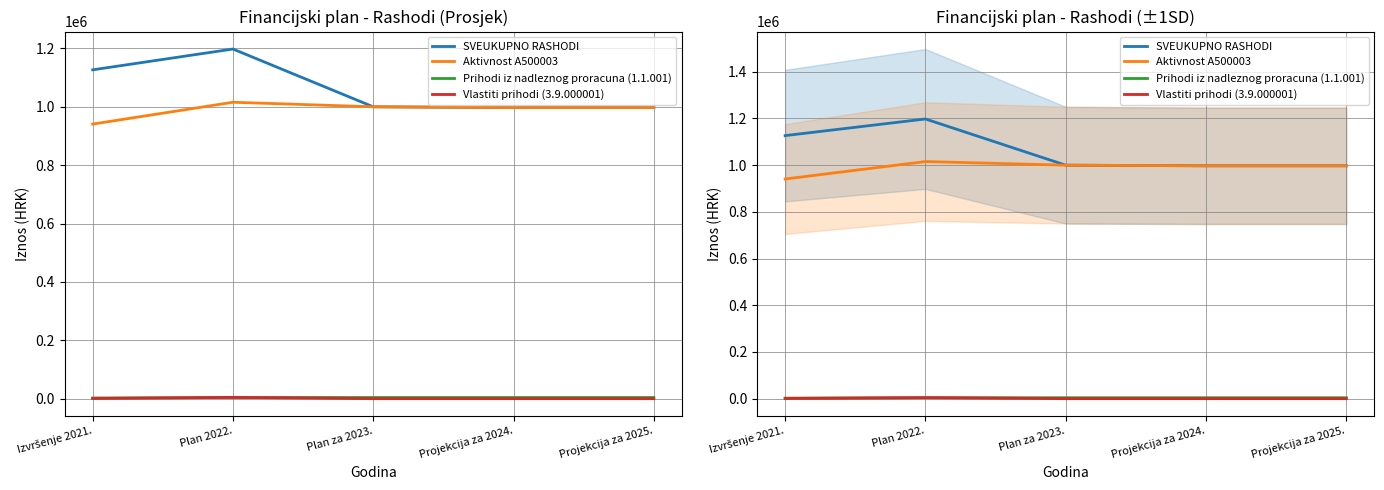

True or false: SVEUKUPNO RASHODI and Prihodi iz nadleznog proracuna (1.1.001) intersect in this chart.

False